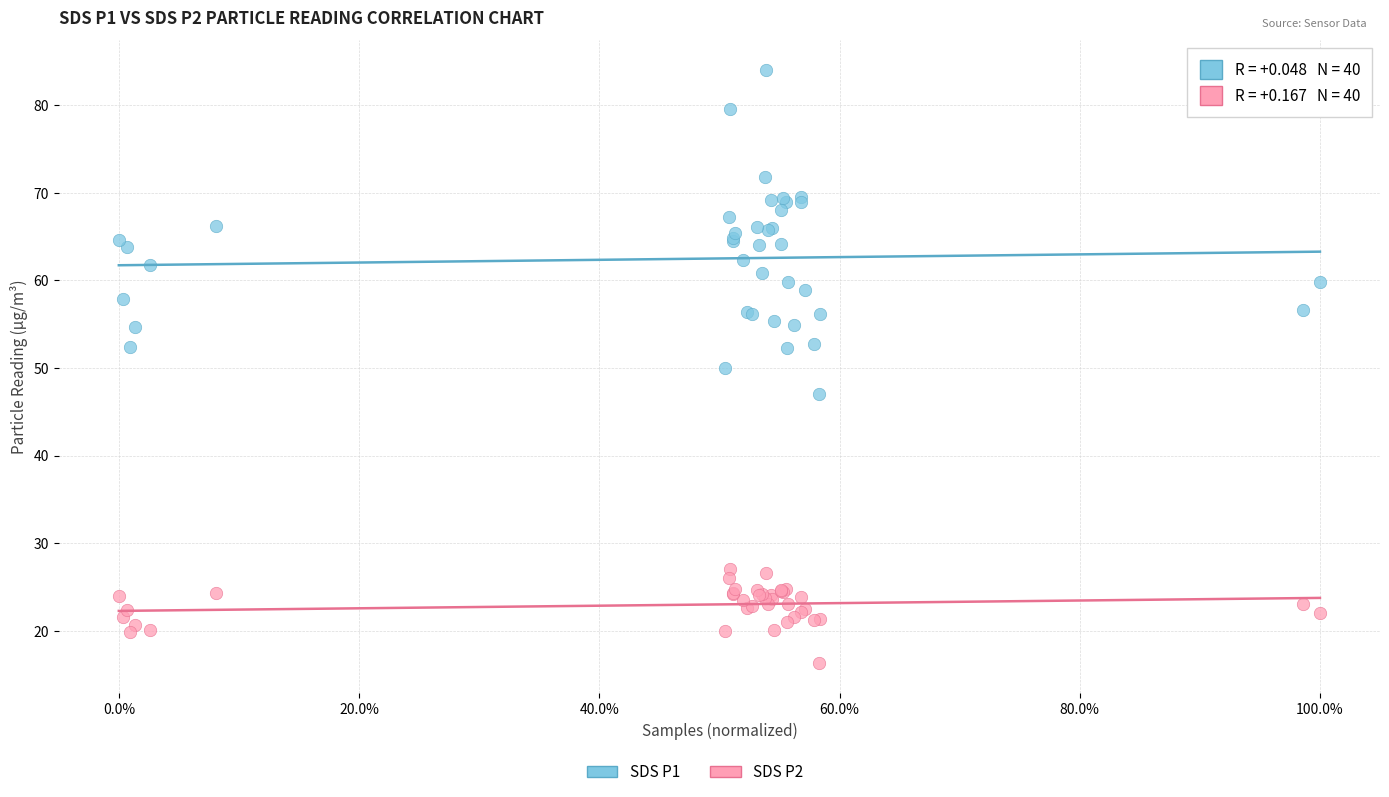

Which series contains the highest Y value?

SDS P1